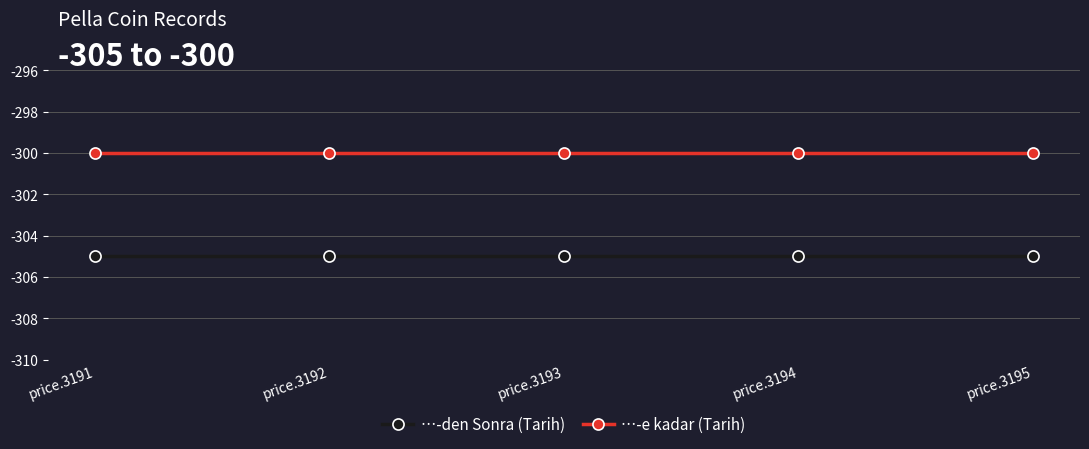

True or false: …-den Sonra (Tarih) has more than 2 interior local peaks.

False